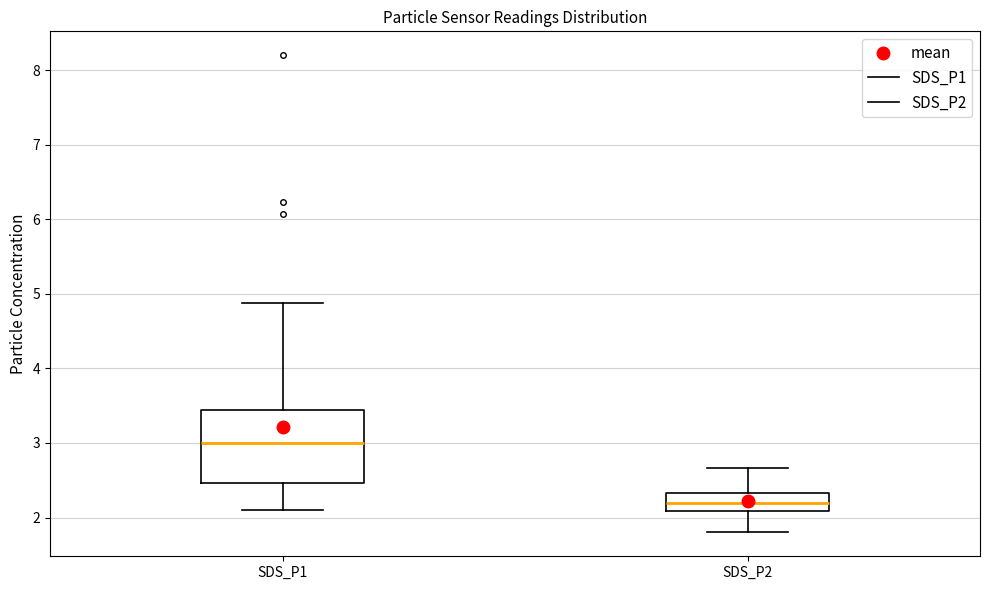

Comparing the boxes themselves (not the whiskers), which one is the tallest?

SDS_P1